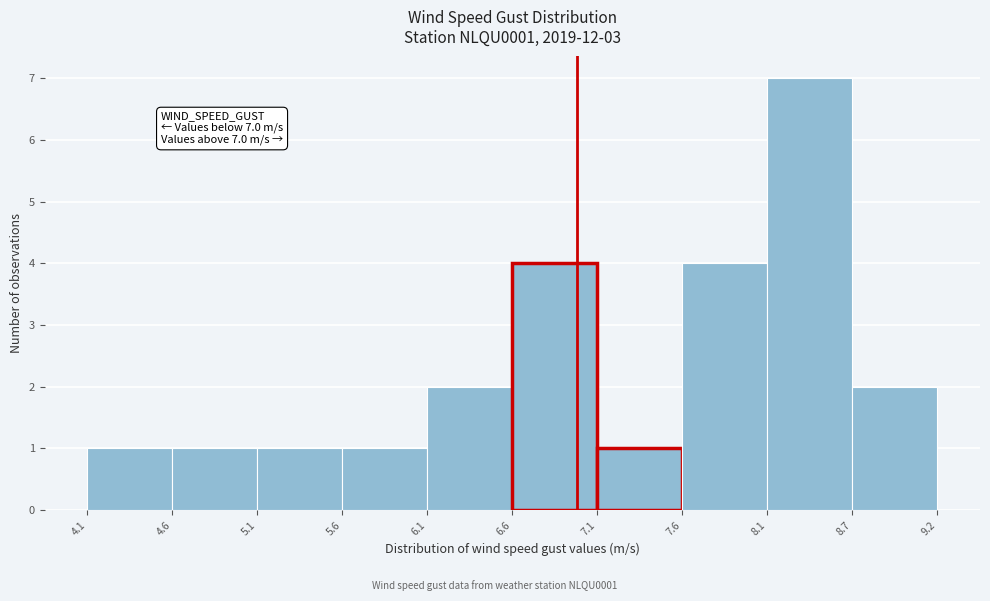

Which range on the x-axis has the tallest bar?

8.1 to 8.7